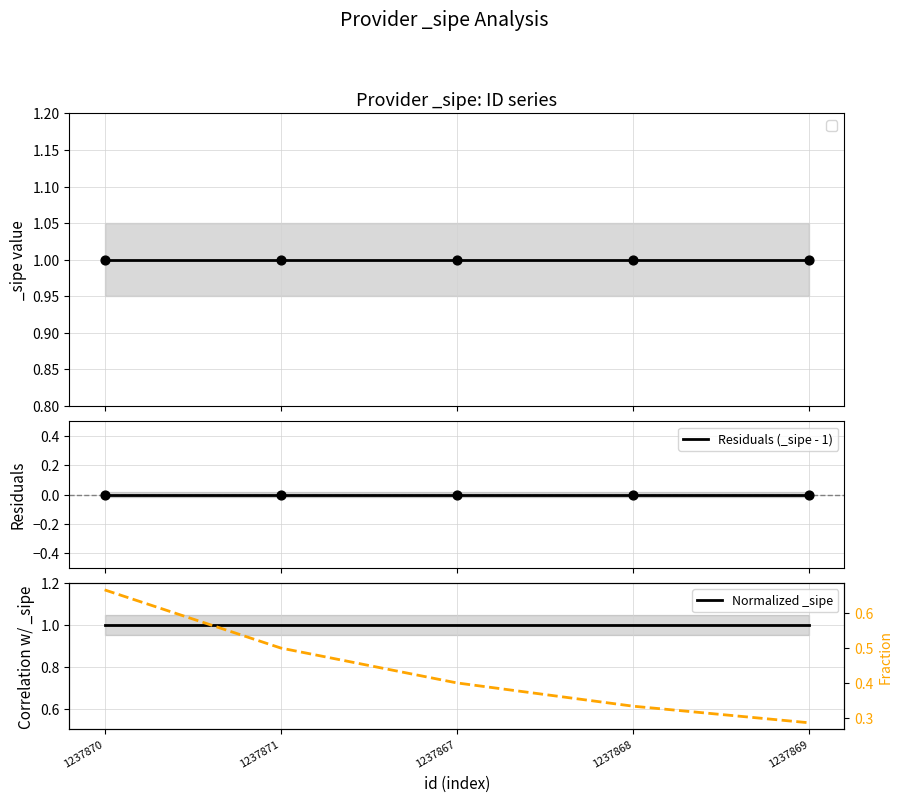

Which series reaches the minimum Y coordinate?

Residuals (_sipe - 1)